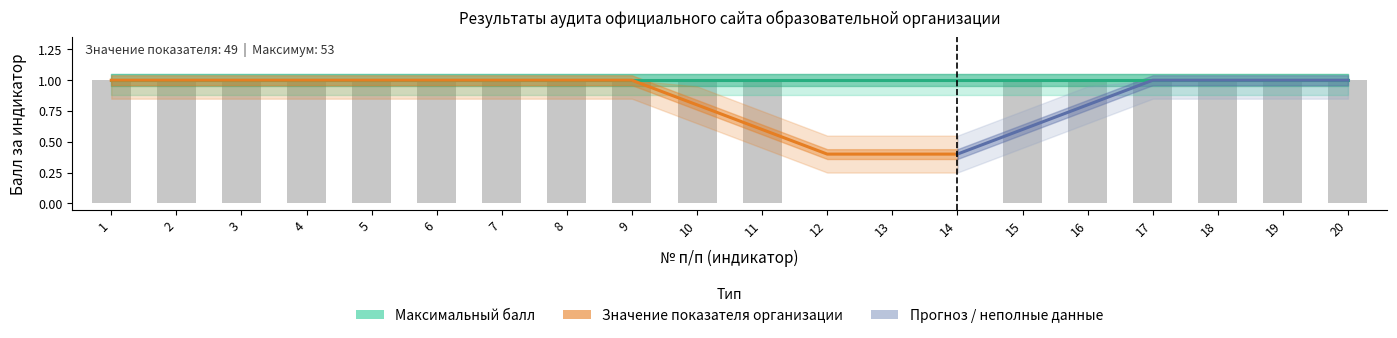

How many values are between 1 and 2?

17